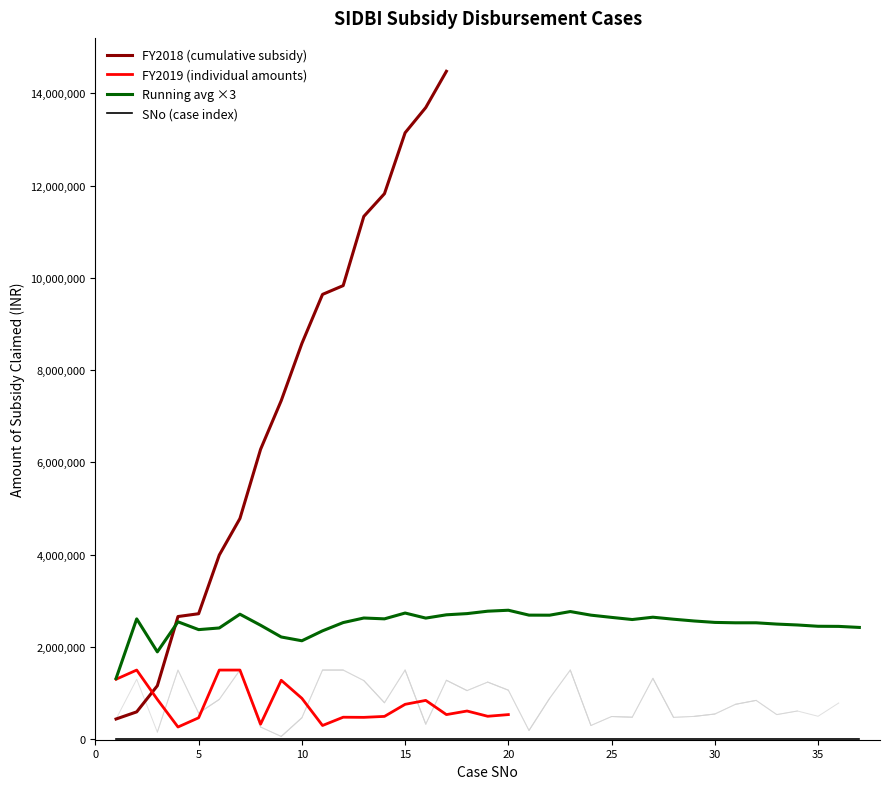

The value of Running avg ×3 at 35 is 983782.3. True or false?

False